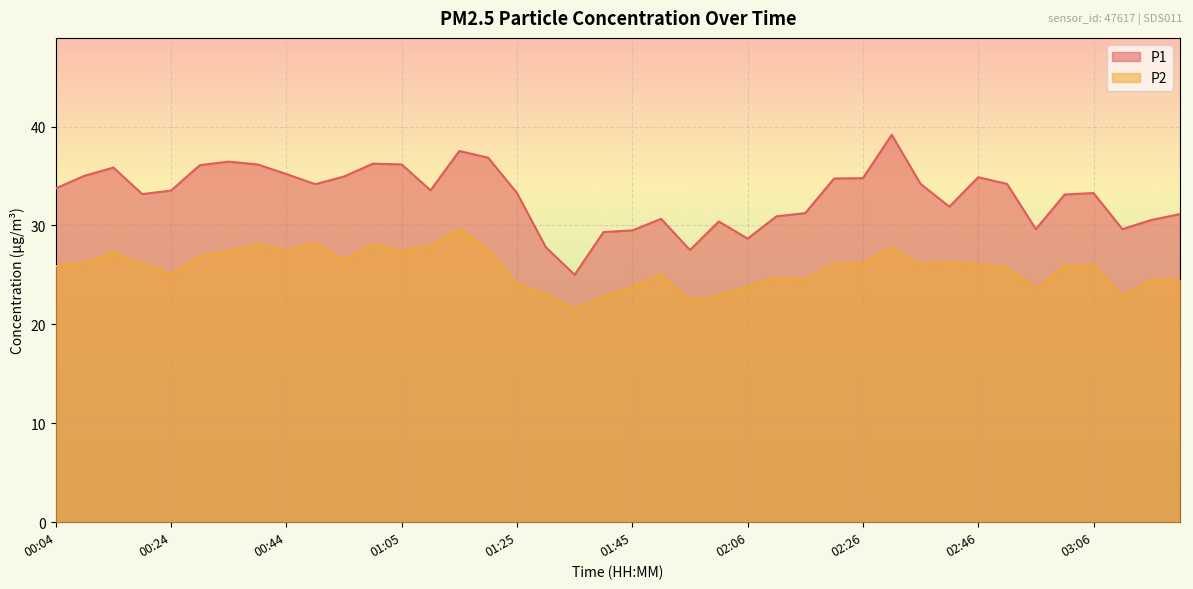

Is the value of P2 at 02:31 greater than the value of P1 at 03:01?

No